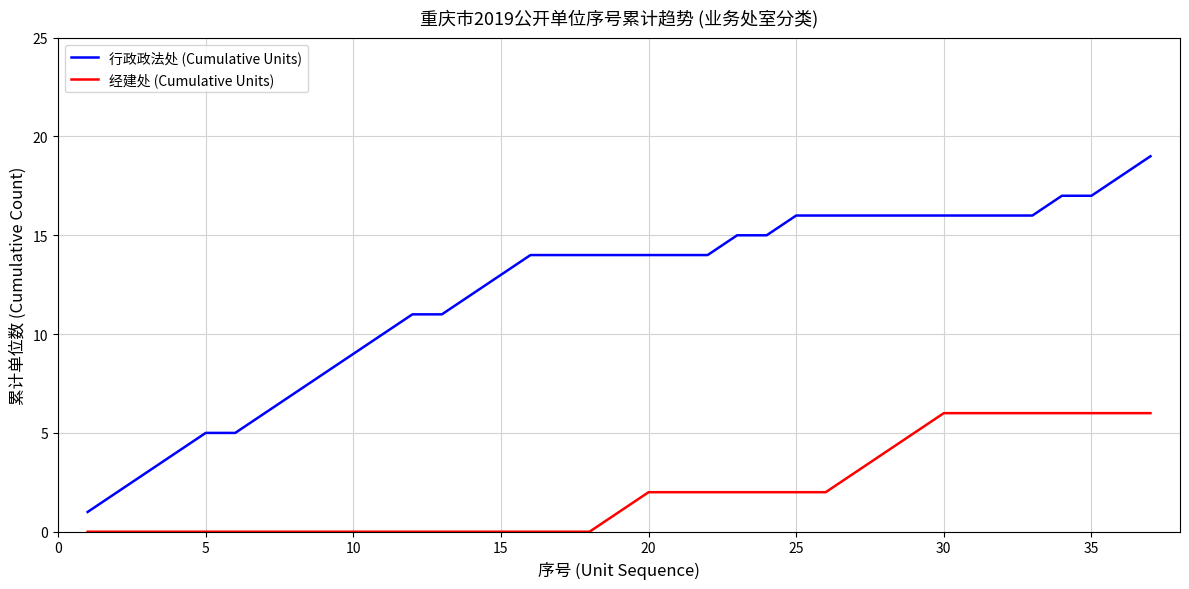

What is the sum of all 经建处 (Cumulative Units) values?

75